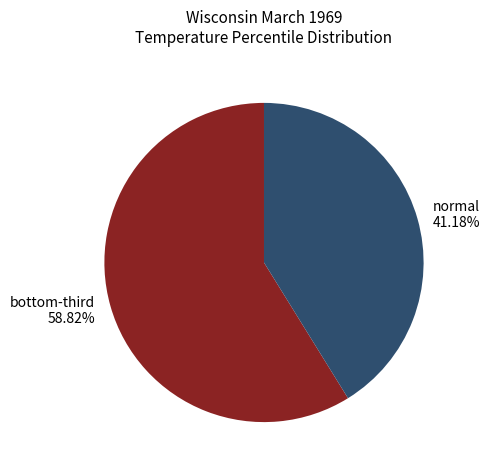

How many slices are in this pie chart?

2